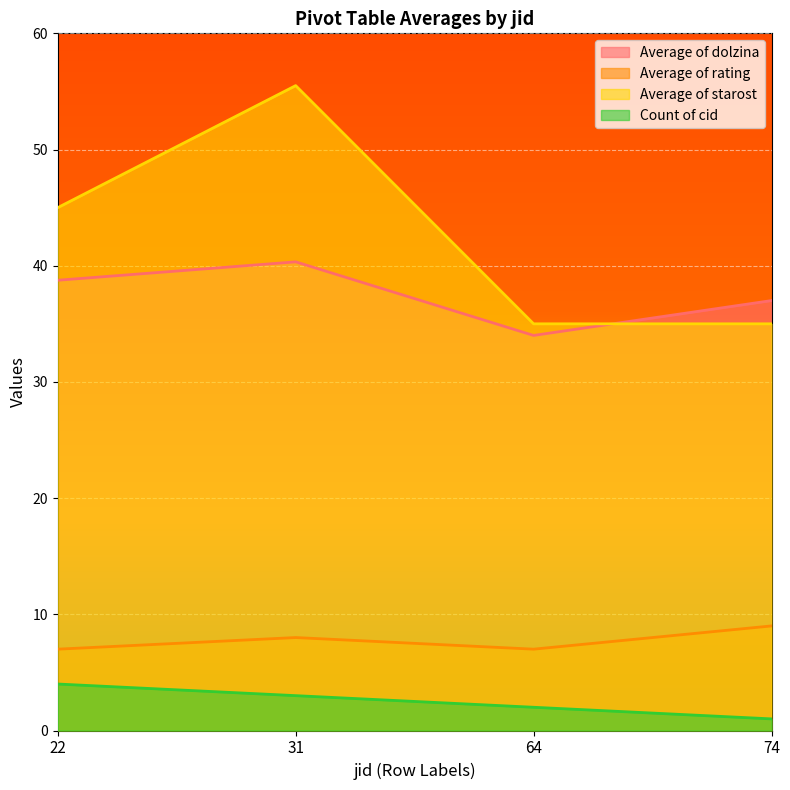

List the series in order of their peak value, lowest first.

Count of cid, Average of rating, Average of dolzina, Average of starost